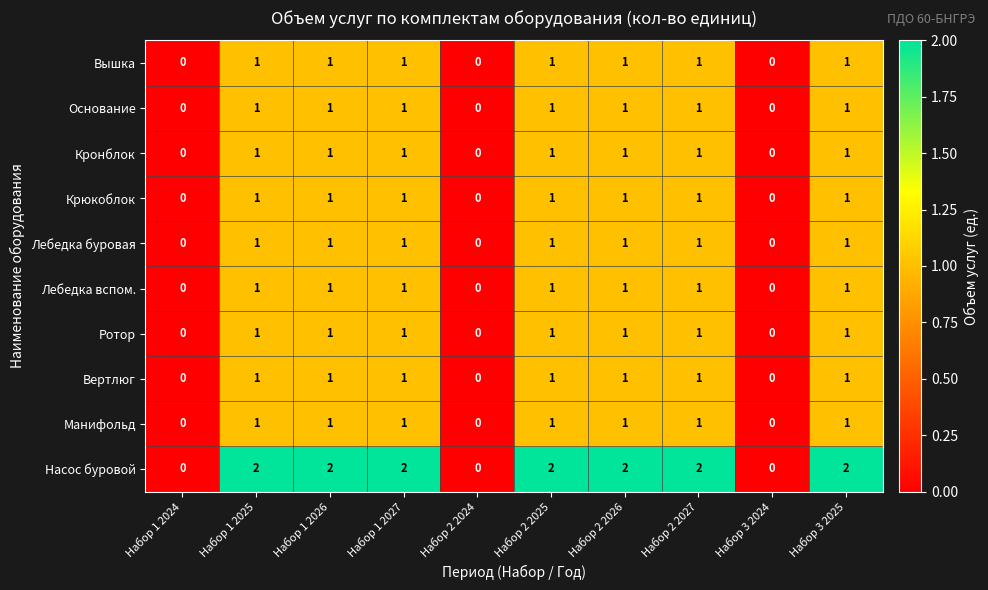

Is the value of Ротор at Набор 1 2027 greater than the value of Вертлюг at Набор 1 2024?

Yes